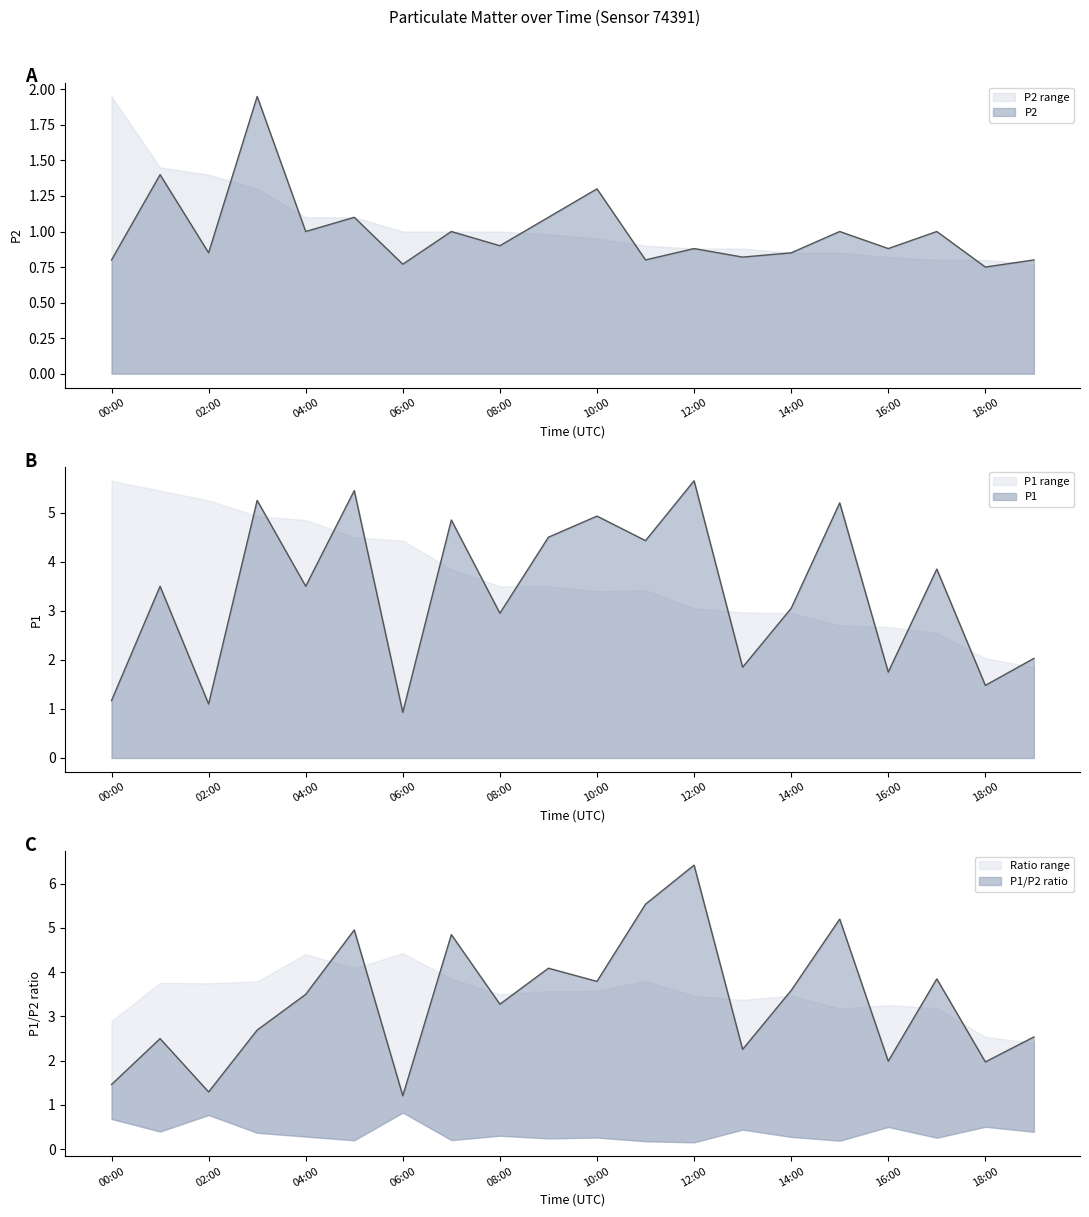

What is the total value across all series at 18:00?

2.2